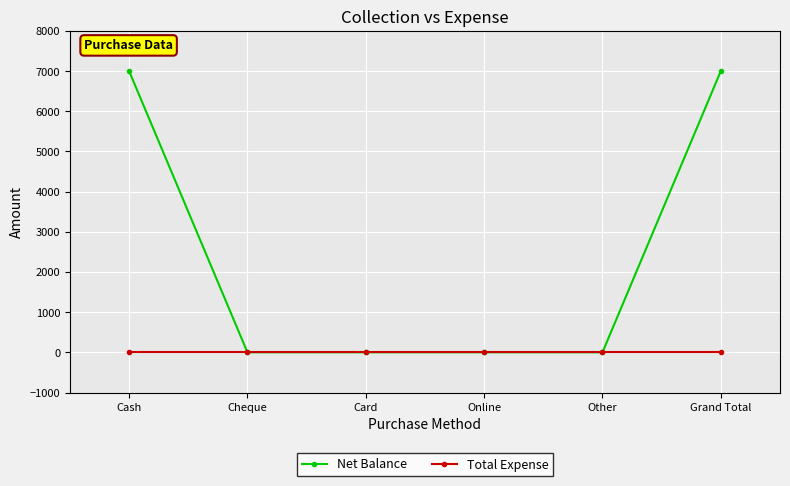

Reading left to right, list all the values displayed in this chart.

Net Balance: Cash=7000	Cheque=0	Card=0	Online=0	Other=0	Grand Total=7000
Total Expense: Cash=0	Cheque=0	Card=0	Online=0	Other=0	Grand Total=0